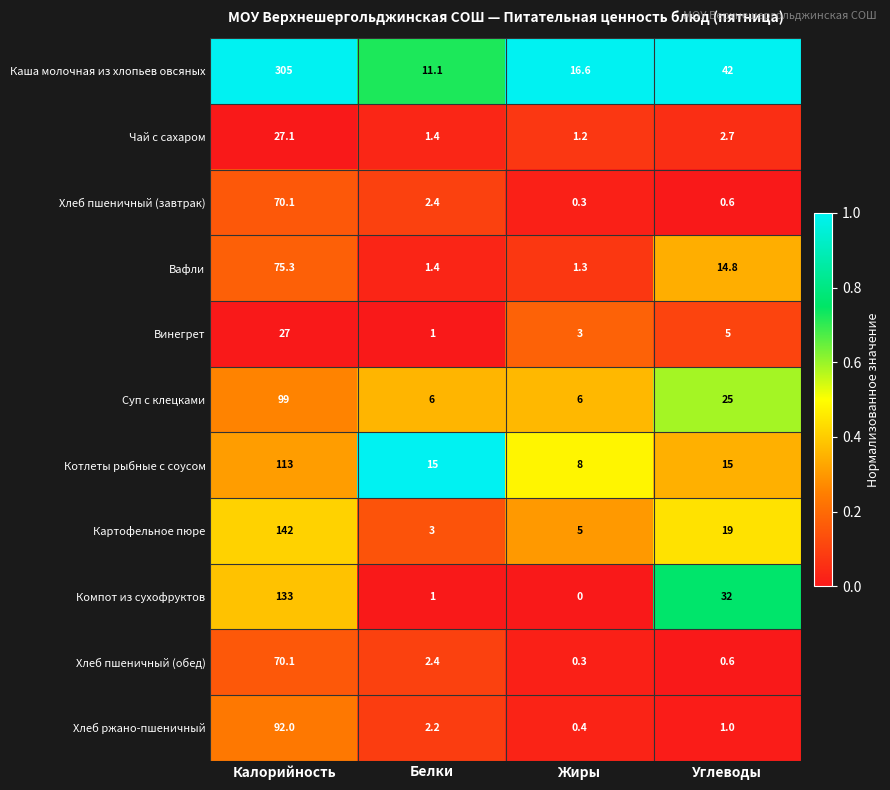

What is the greatest value displayed?

305.0